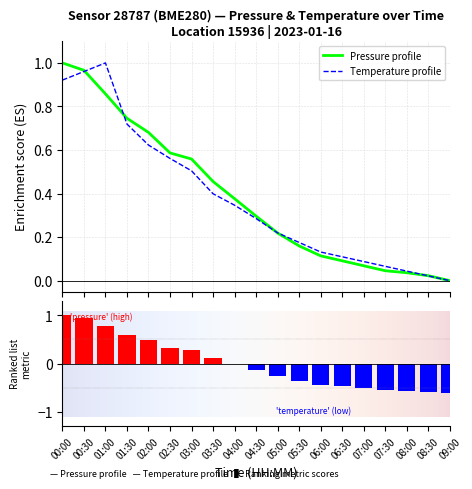

Which category has the highest value in the temperature series?

01:00